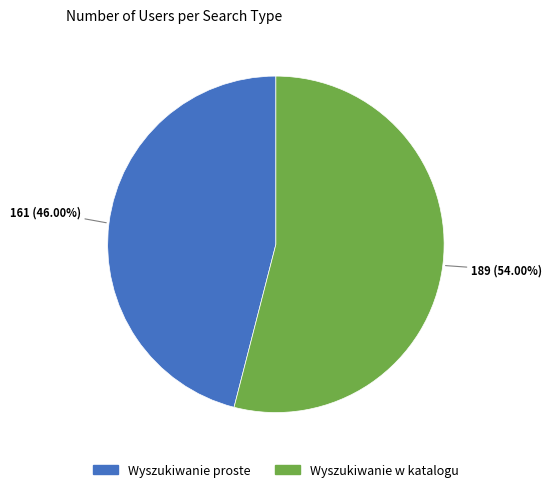

Combined, do Wyszukiwanie proste and Wyszukiwanie w katalogu account for over 50%?

Yes